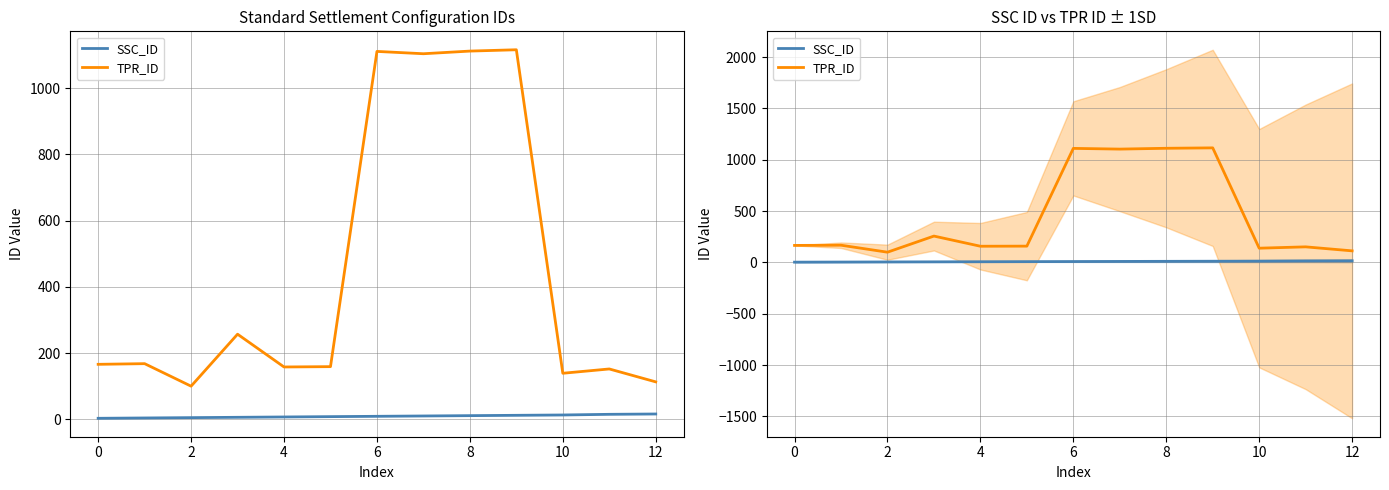

In TPR_ID, how many points are higher than both neighbors (excluding endpoints)?

5